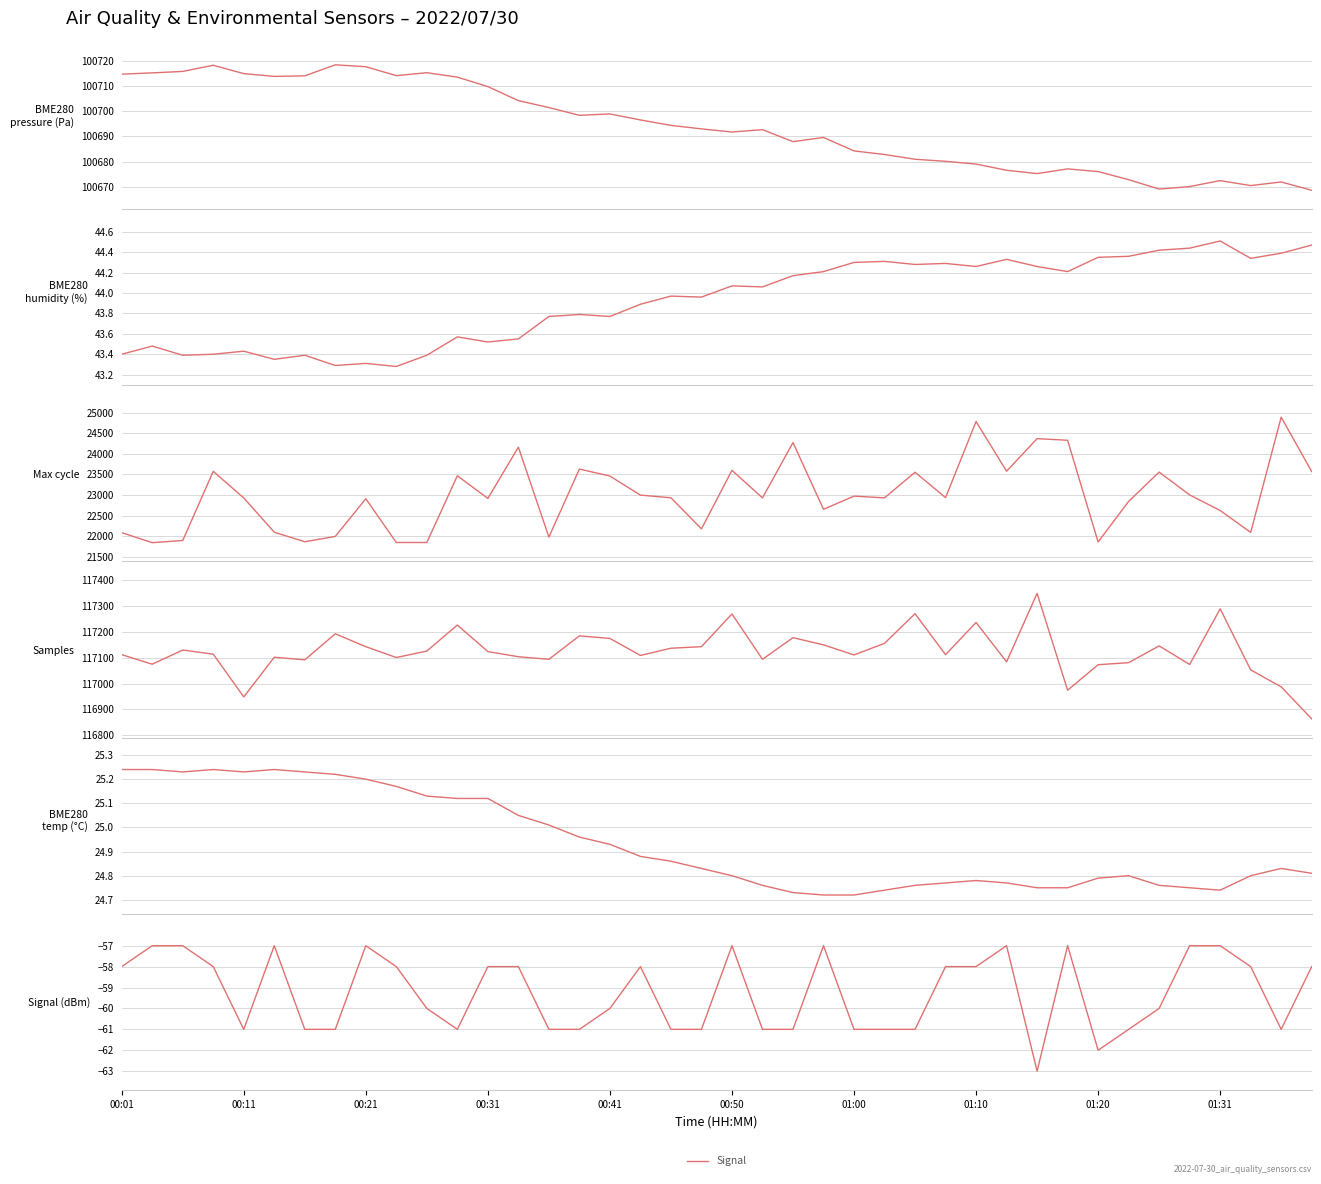

True or false: Max_cycle and BME280_humidity cross at least once.

False